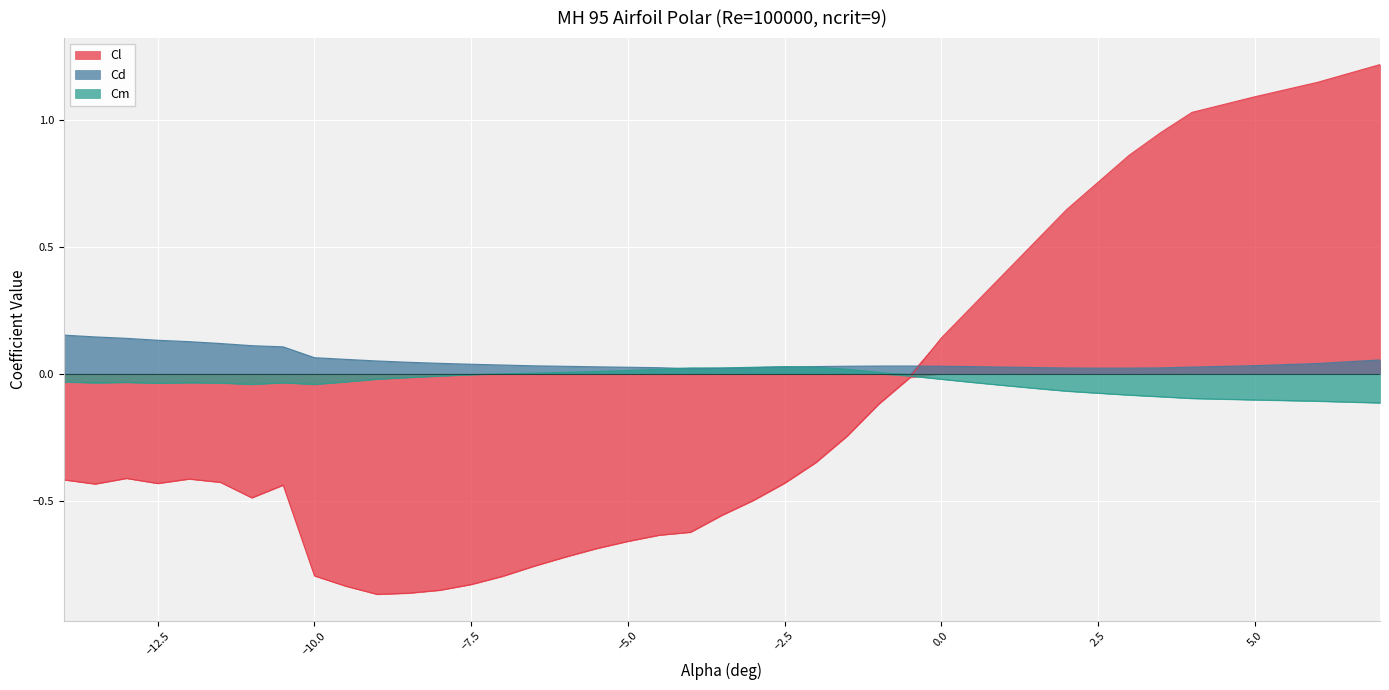

Between which two adjacent categories do Cm and Cl first intersect?

-0.5 and 0